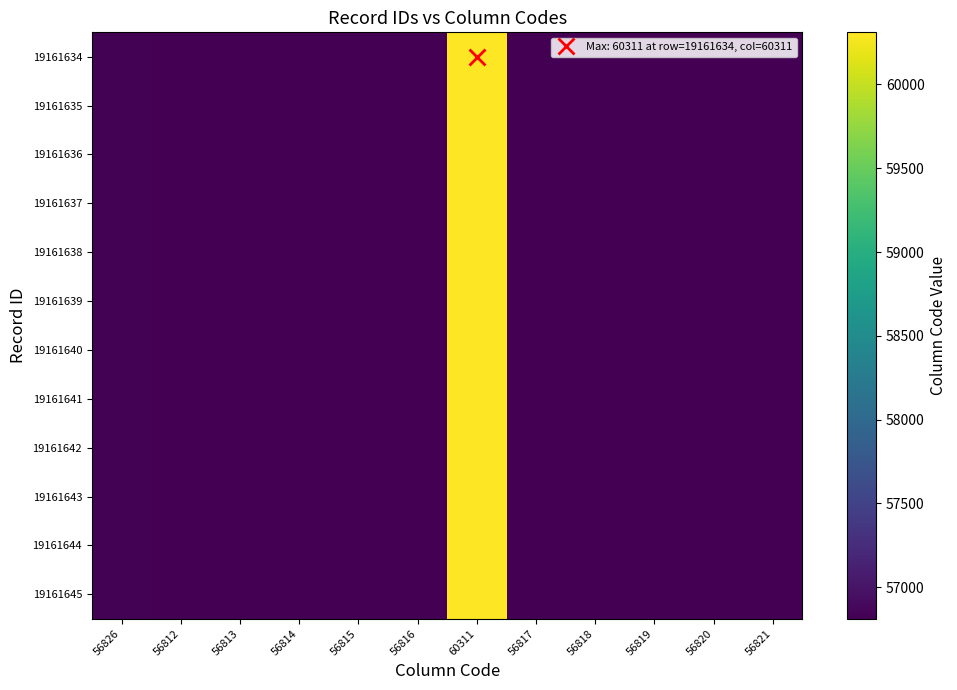

Between 56813 and 56817, which series saw the biggest shift?

19161634